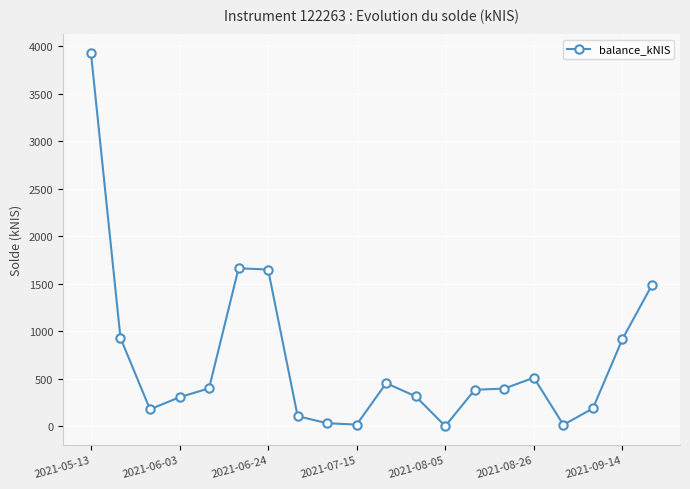

What is the difference between the second highest and second lowest values?

1648.2